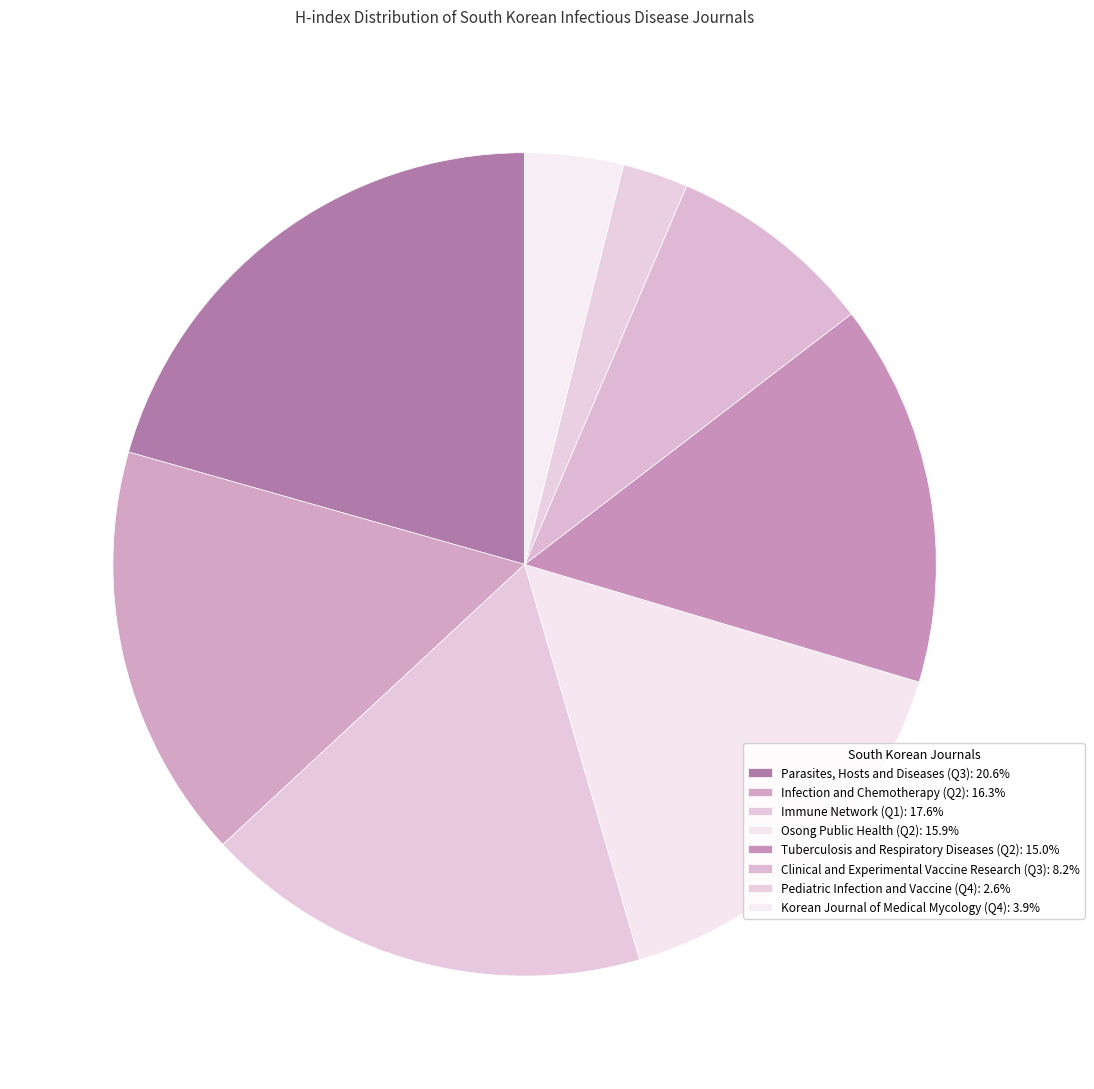

Which category has the biggest portion of the pie?

Parasites, Hosts and Diseases (Q3)